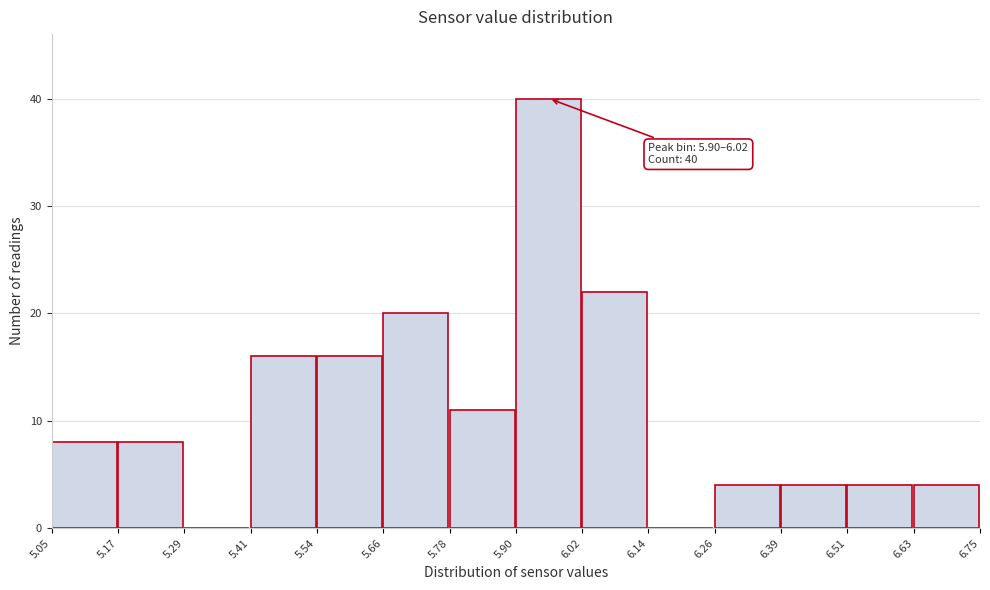

Which range on the x-axis has the tallest bar?

5.90 to 6.02